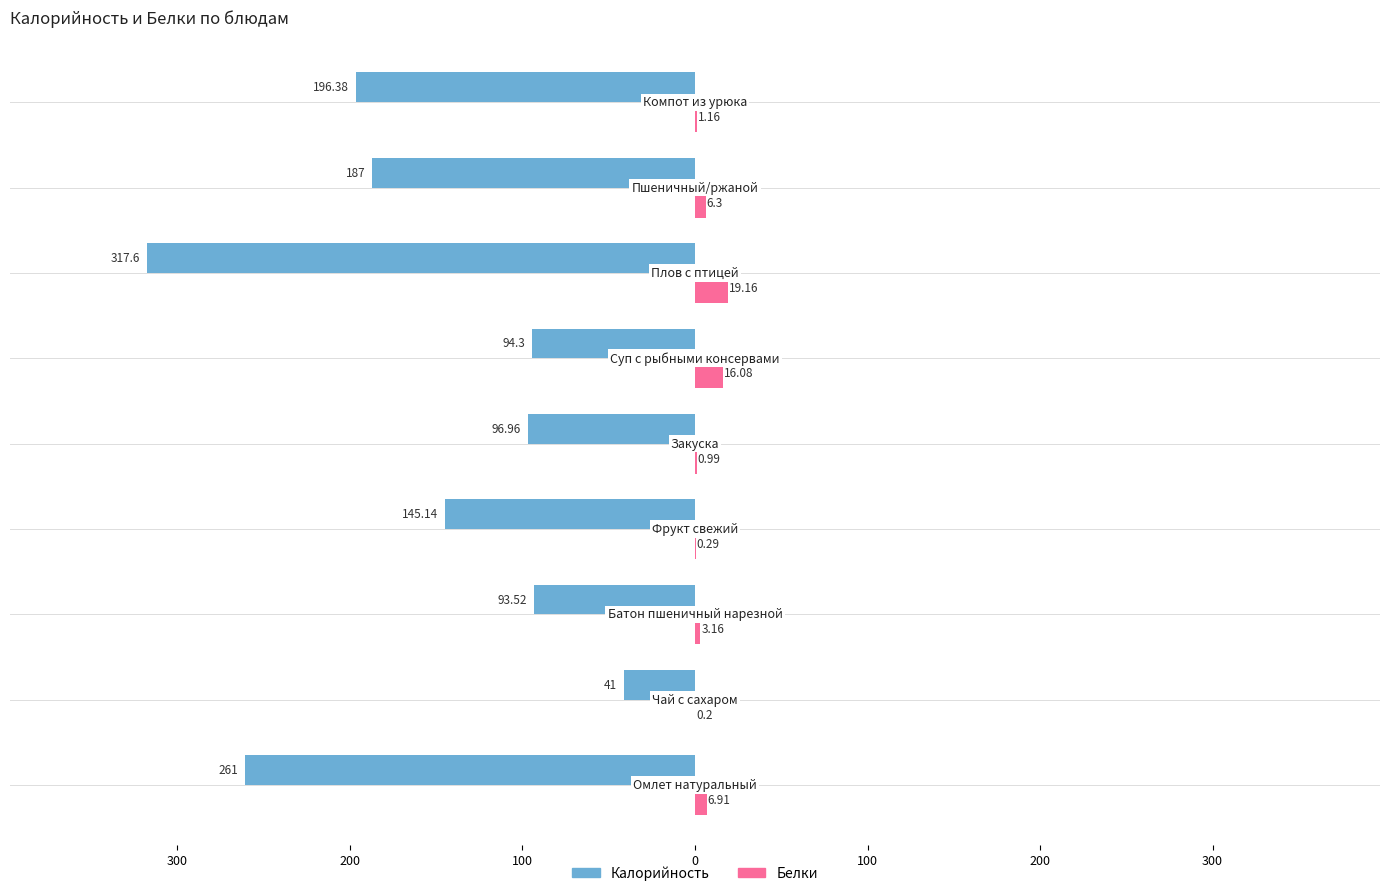

What are all the series names shown in the legend?

Калорийность, Белки